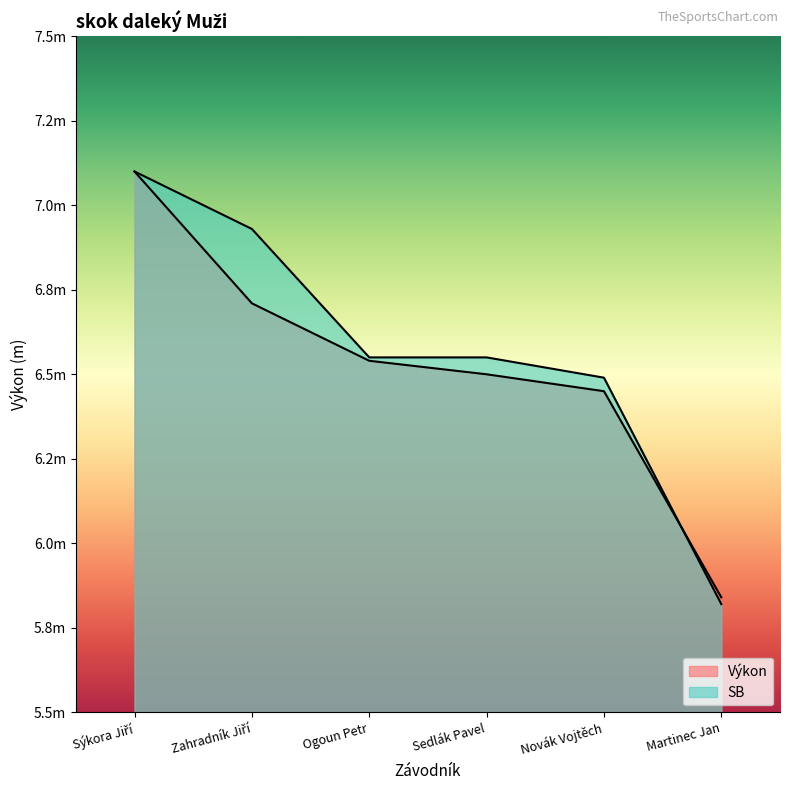

Which series has the largest range (max minus min)?

SB